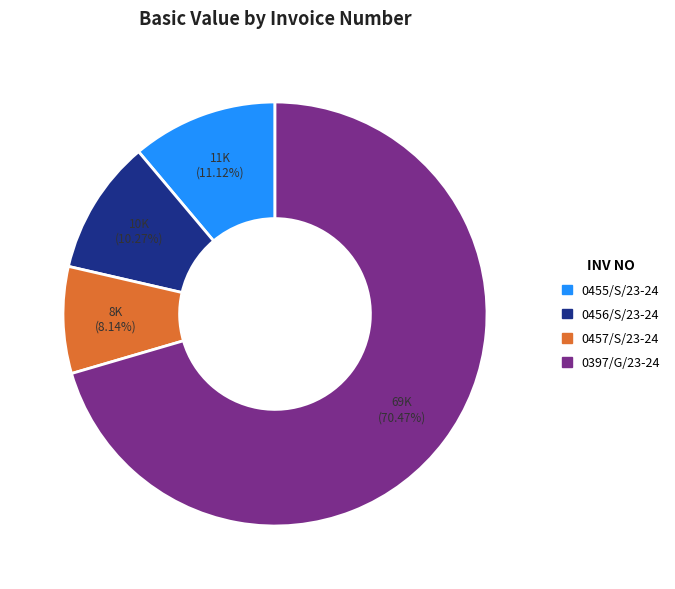

Is the sum of 0456/S/23-24 and 0397/G/23-24 greater than half?

Yes